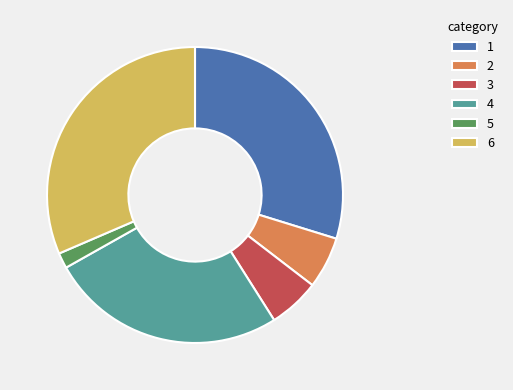

The 5 slice represents 2% of the pie. True or false?

True